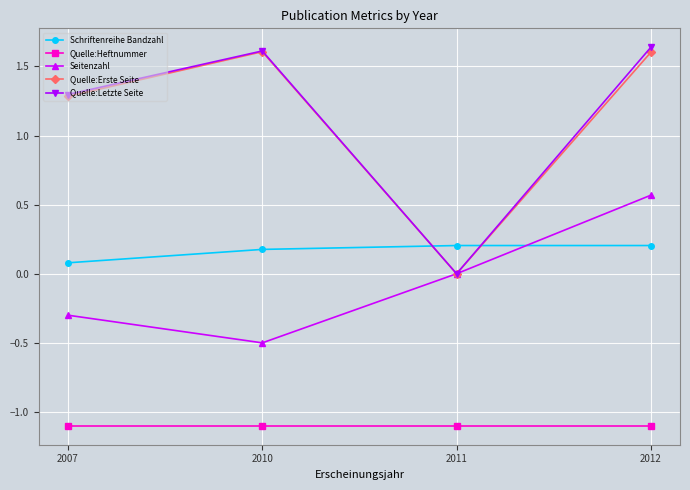

In Seitenzahl, how many points are lower than both neighbors (excluding endpoints)?

1